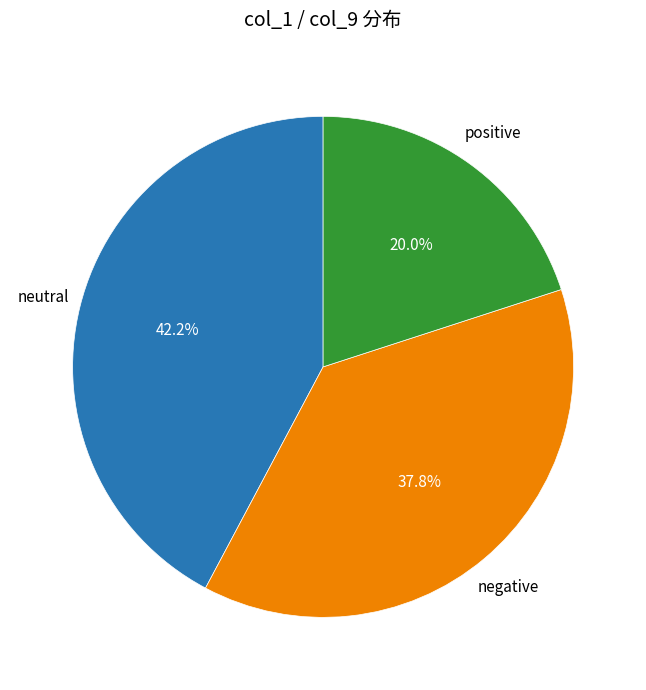

Does any single category account for the majority?

No